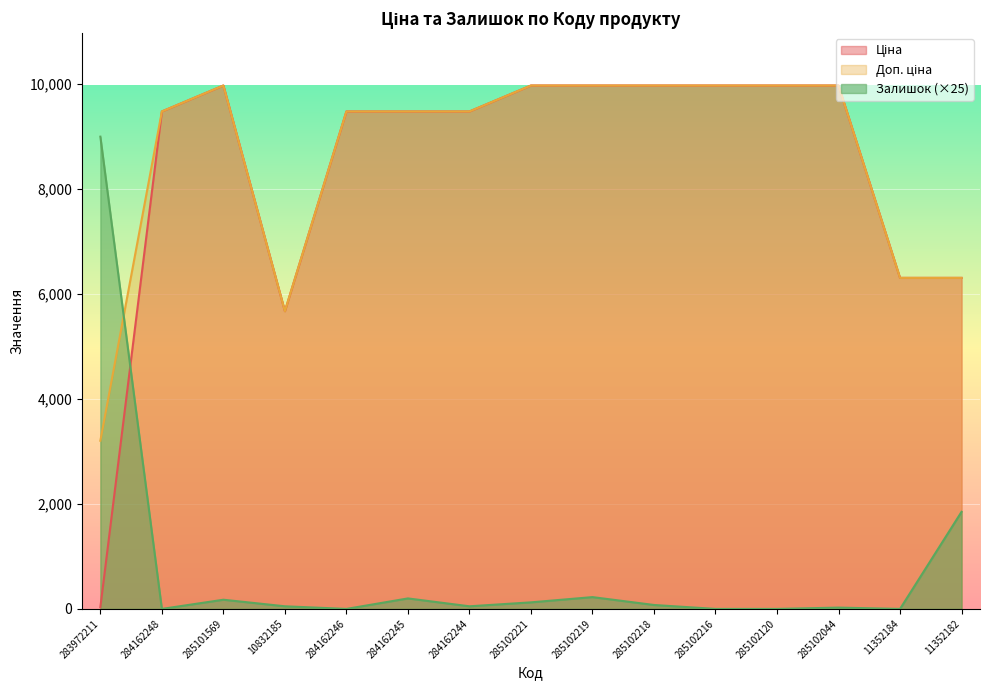

At which label does Ціна reach its peak?

285101569